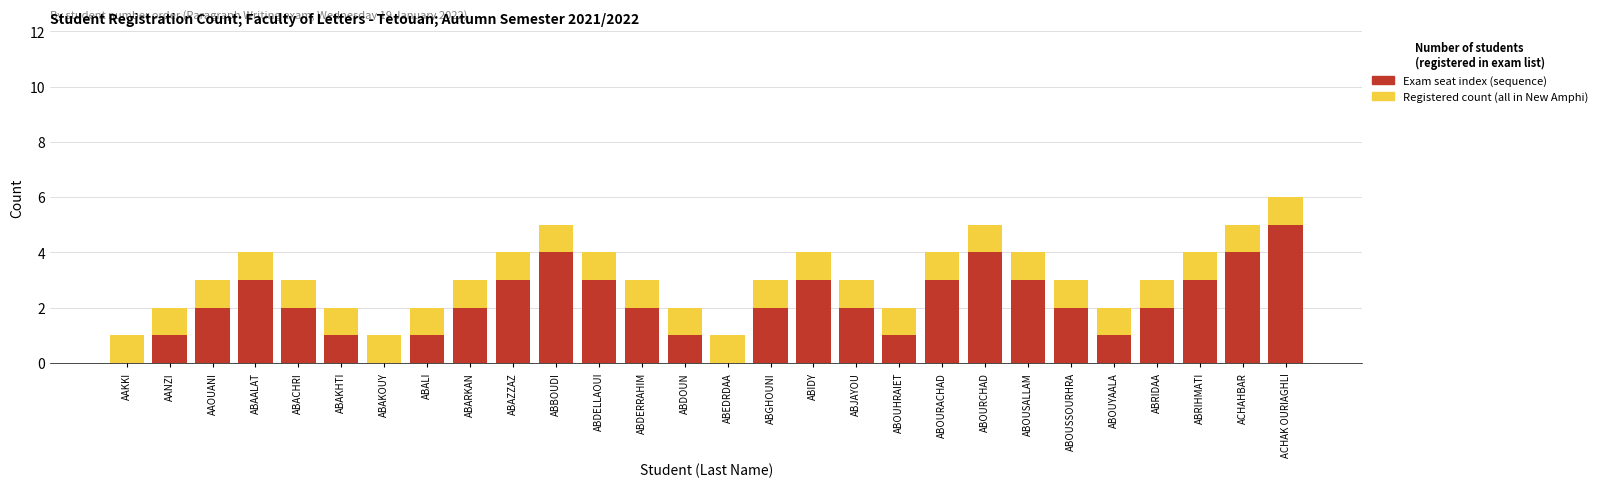

What is the total value across all series at ABGHOUNI?

3